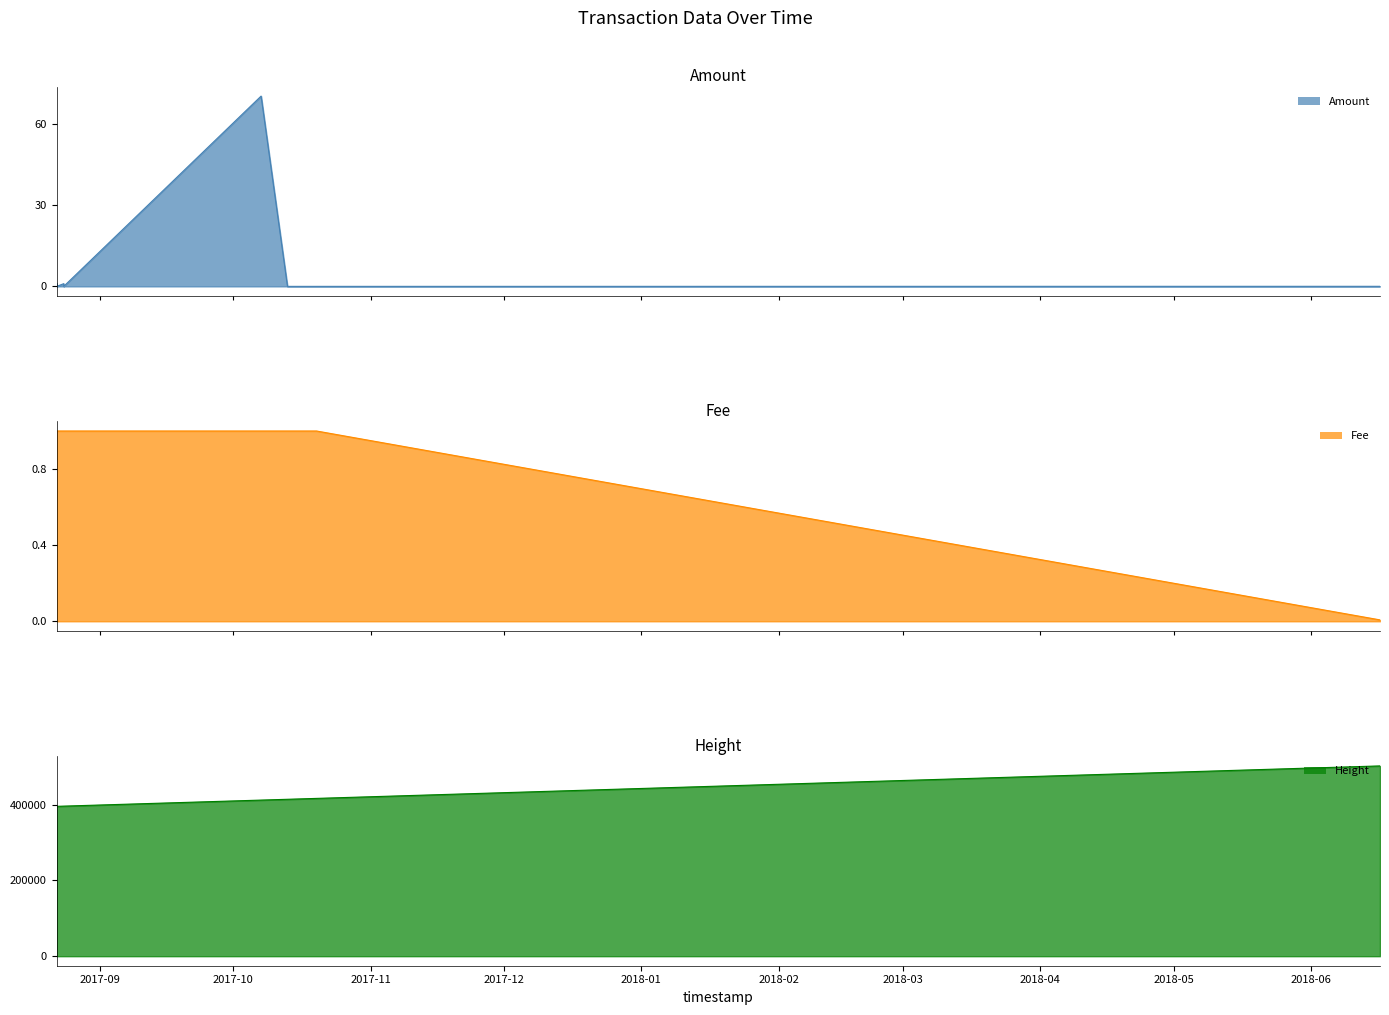

True or false: Fee line has more than 0 points higher than both neighbors.

False